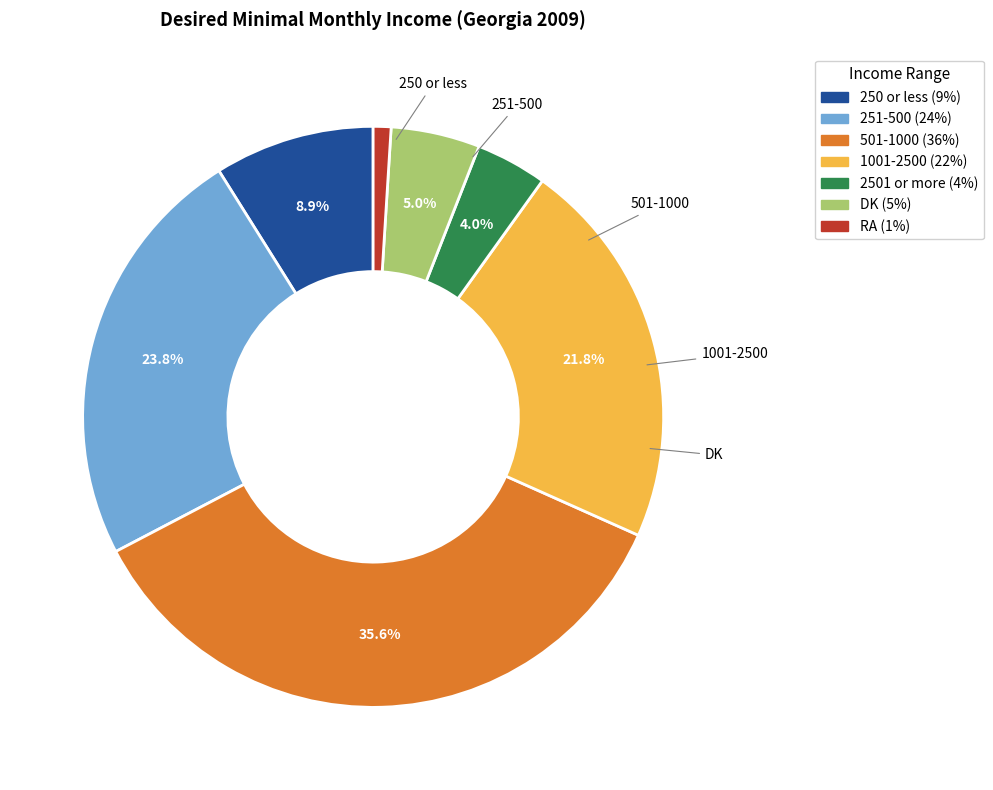

Which category has the biggest portion of the pie?

501-1000